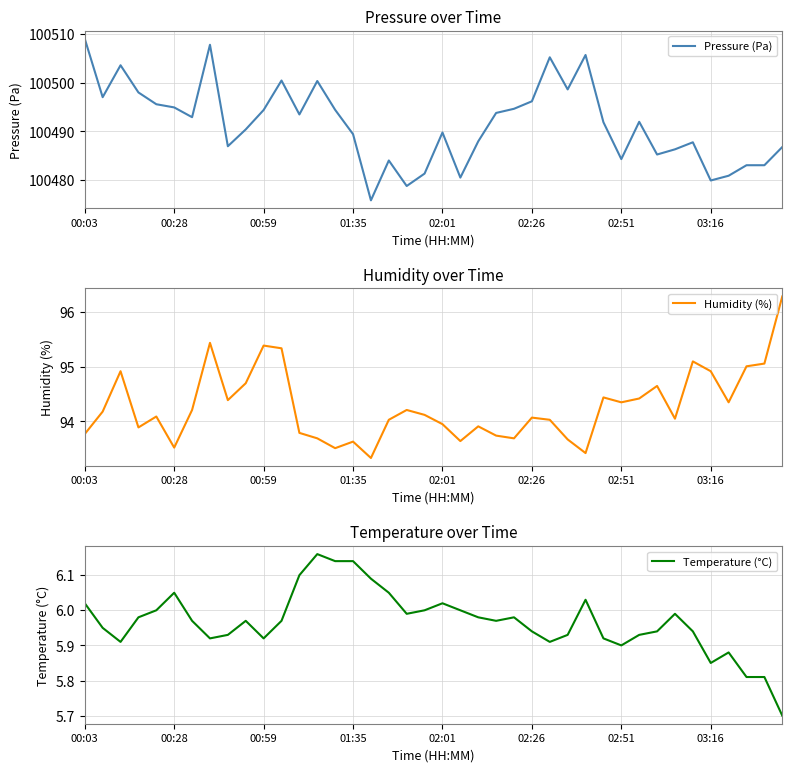

How many values in the Pressure (Pa) series are below 100491?

19